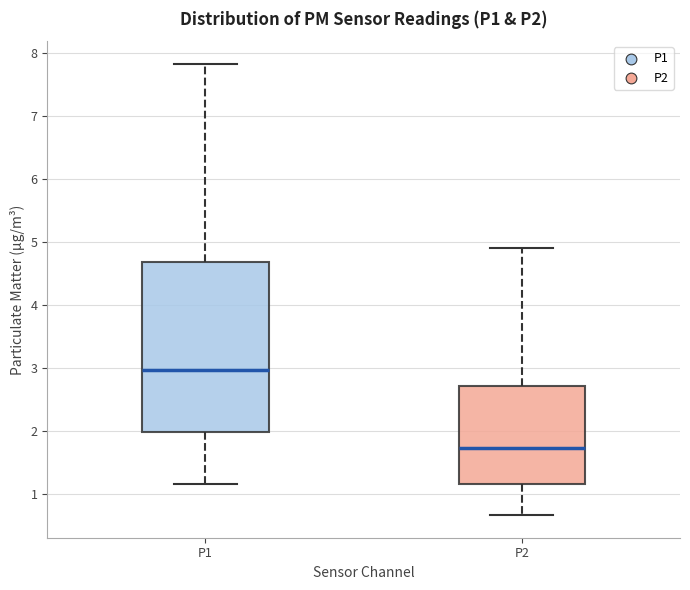

Which box has the lowest median line?

P2